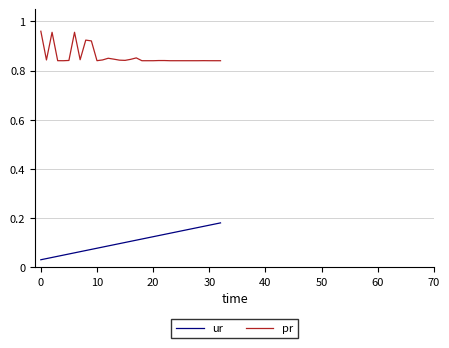

List the series in order of their peak value, highest first.

pr, ur